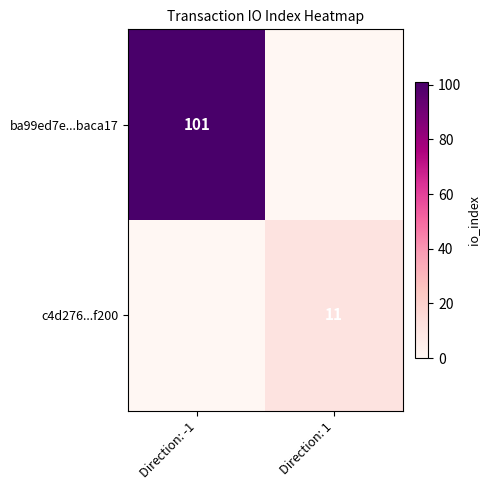

Is it true that c4d276...f200 equals 11 at Direction: 1?

True